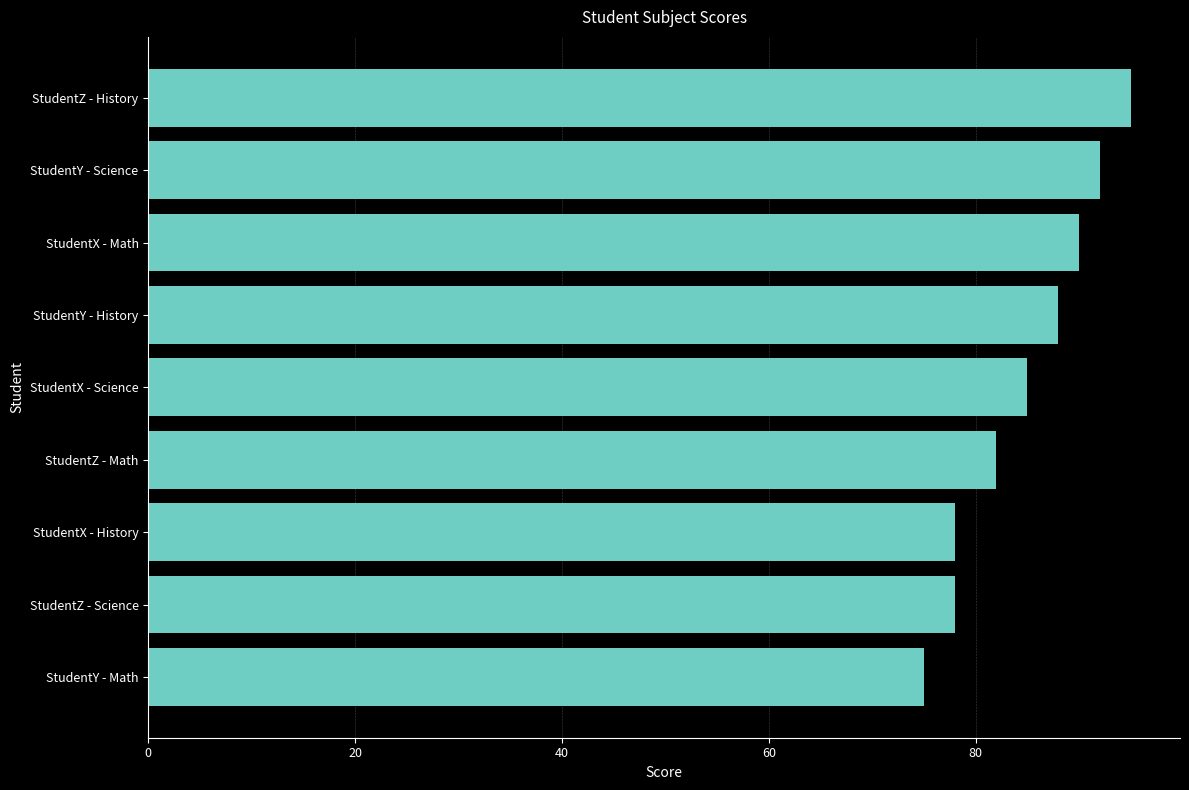

Reading bottom to top, transcribe all the data shown in this chart.

75	78	78	82	85	88	90	92	95